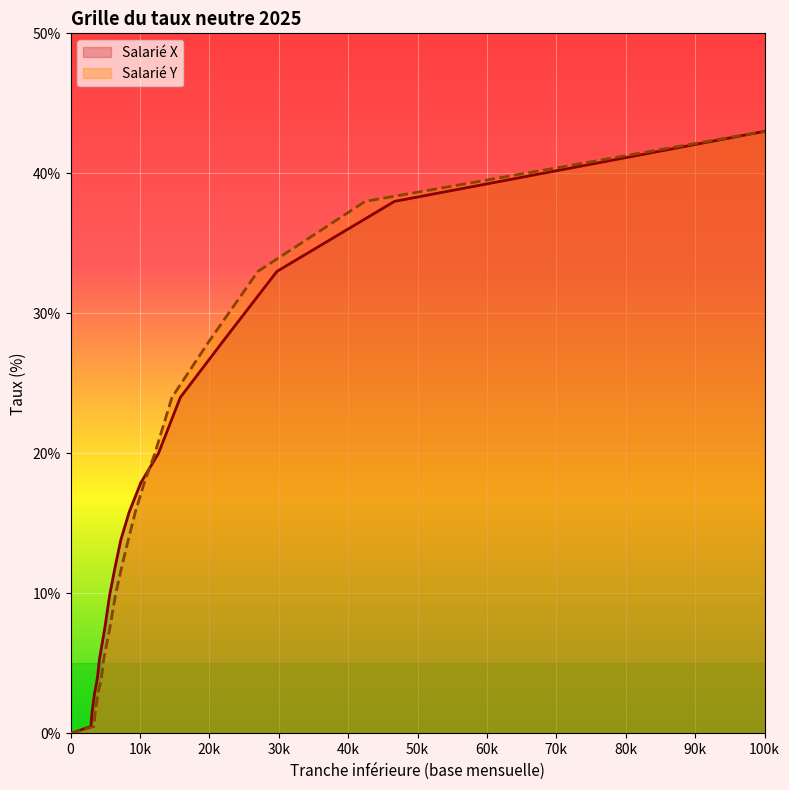

True or false: Salarié Y (Taux) has more than 1 interior local peaks.

False